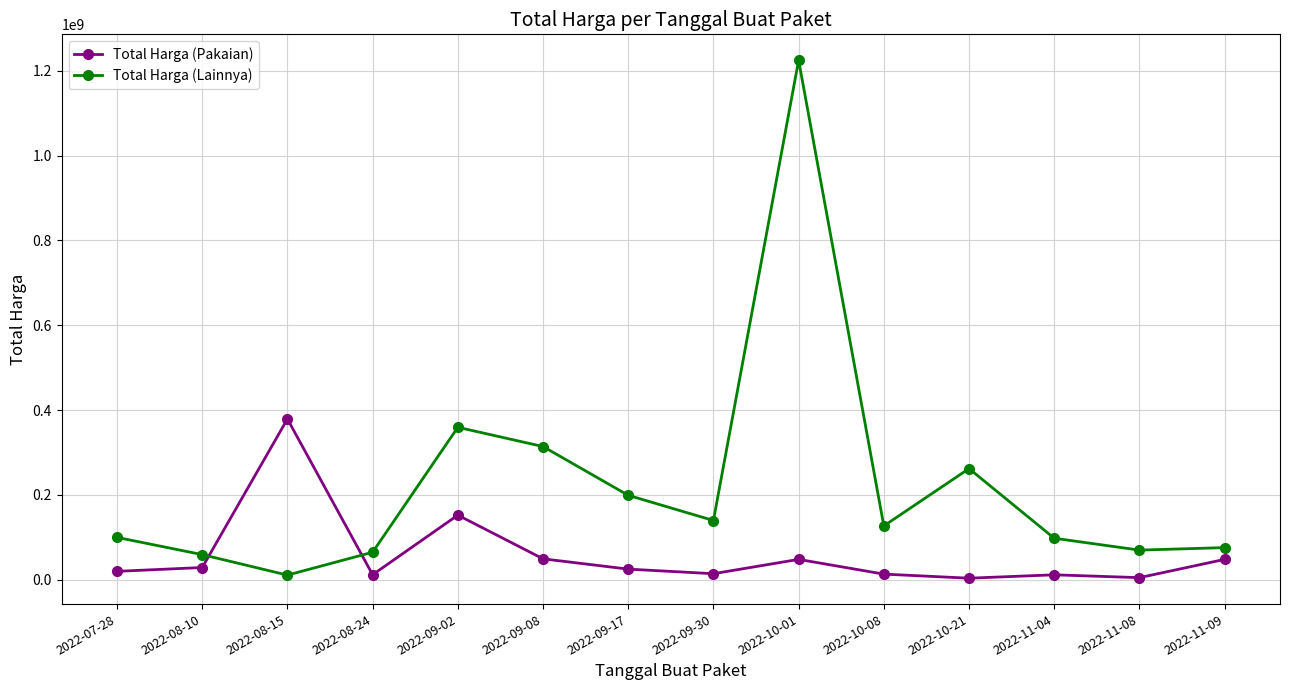

What position from the right is 2022-11-09?

1